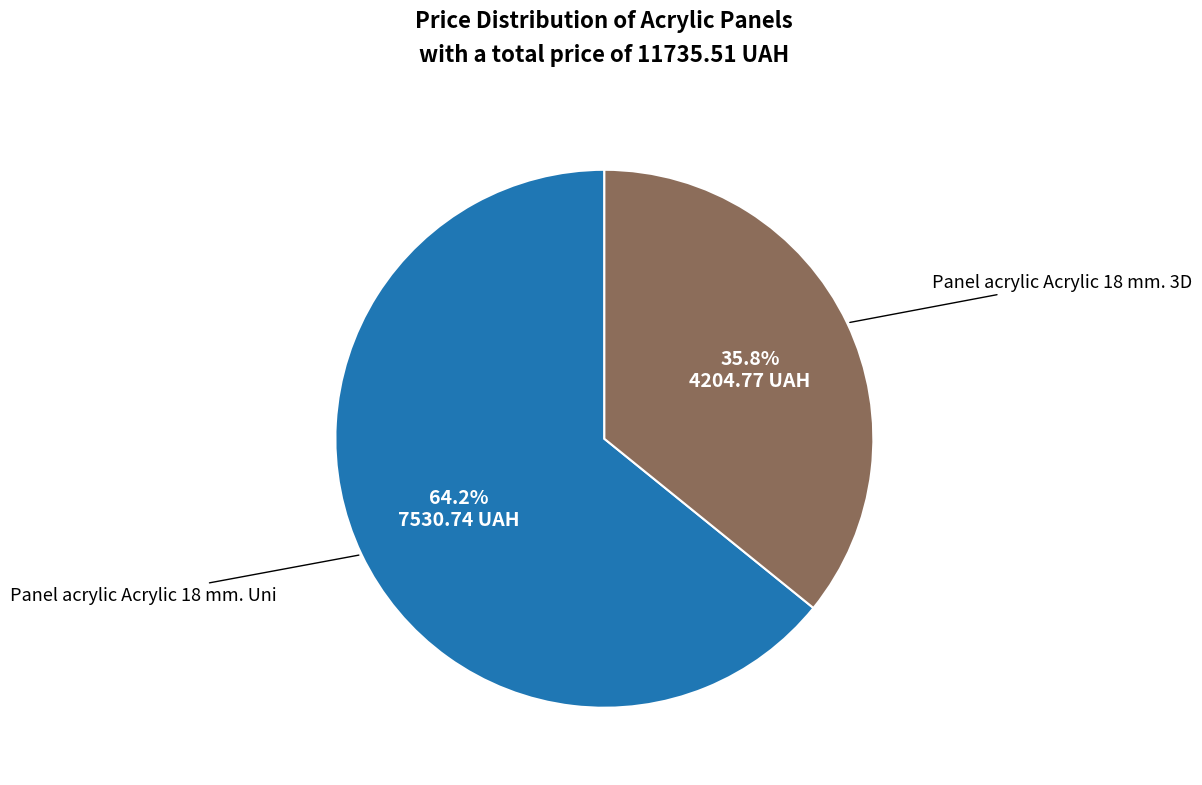

To the nearest percent, what portion does Panel acrylic Acrylic 18 mm. Uni represent?

64%